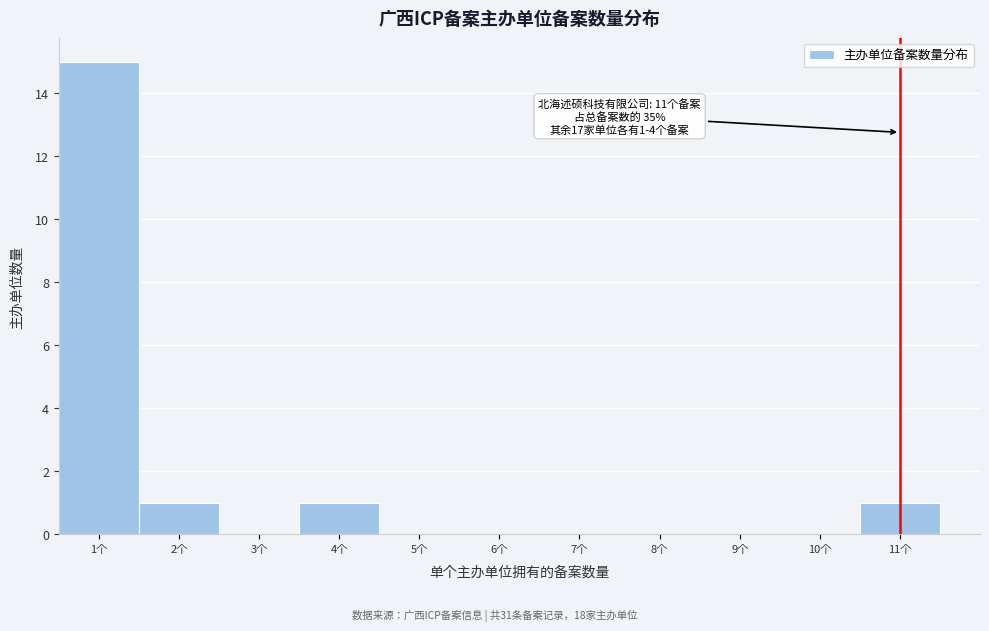

Over which range of the x-axis is the bar tallest?

0.5 to 1.5